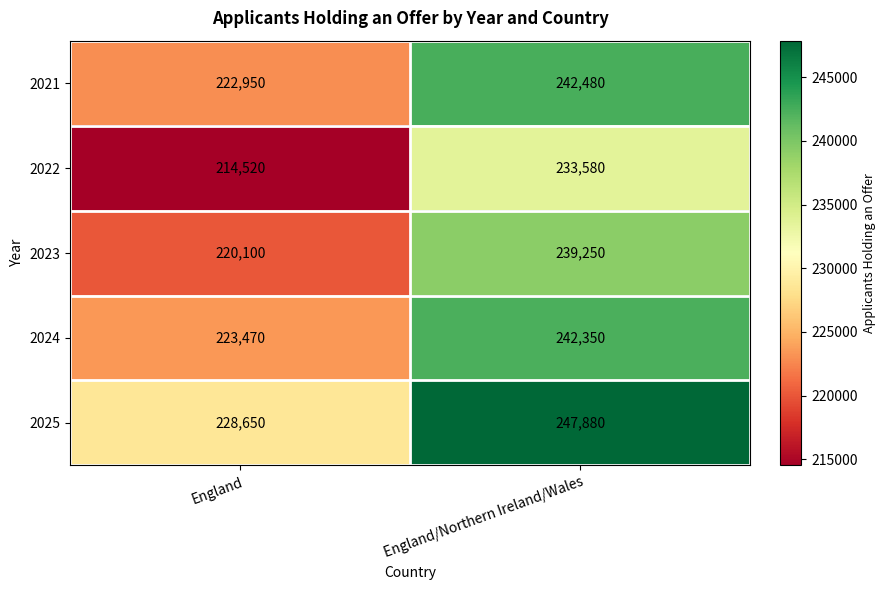

Rank the series by their maximum value, from lowest to highest.

2022, 2023, 2024, 2021, 2025